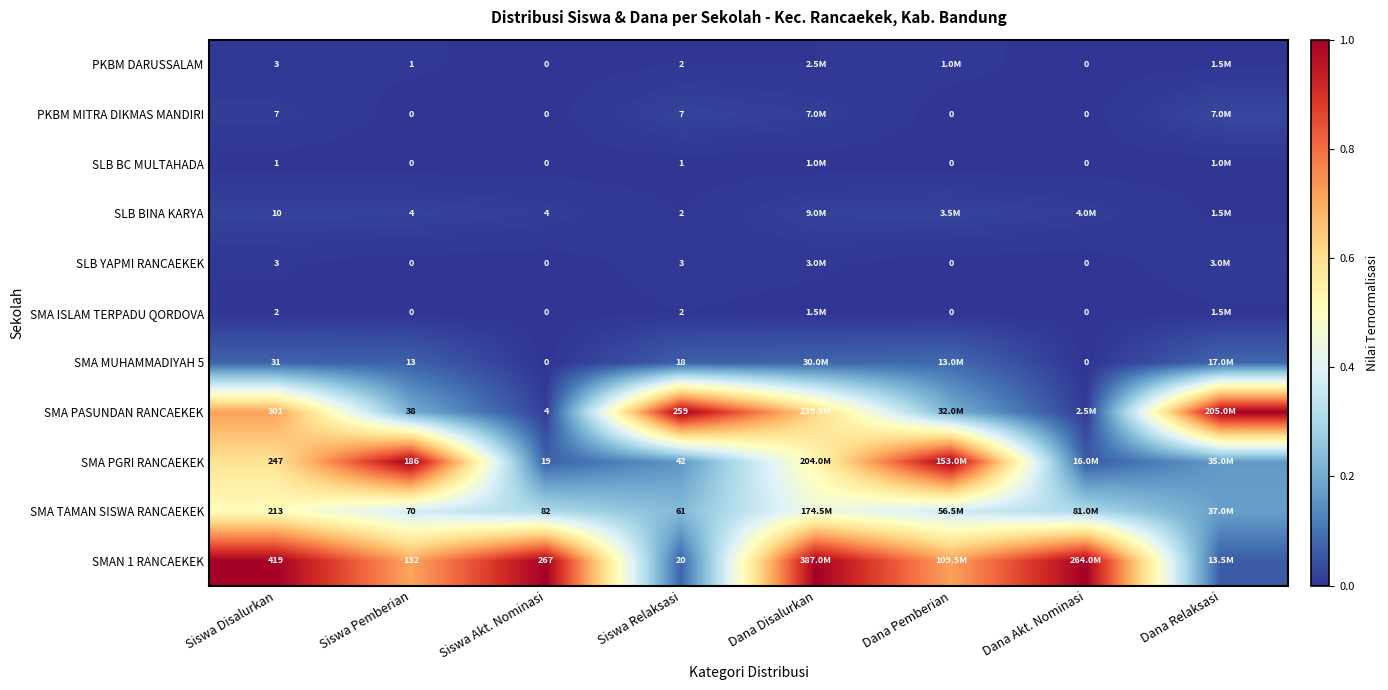

Which series changed the most between Siswa Akt. Nominasi and Siswa Relaksasi?

SMA PASUNDAN RANCAEKEK